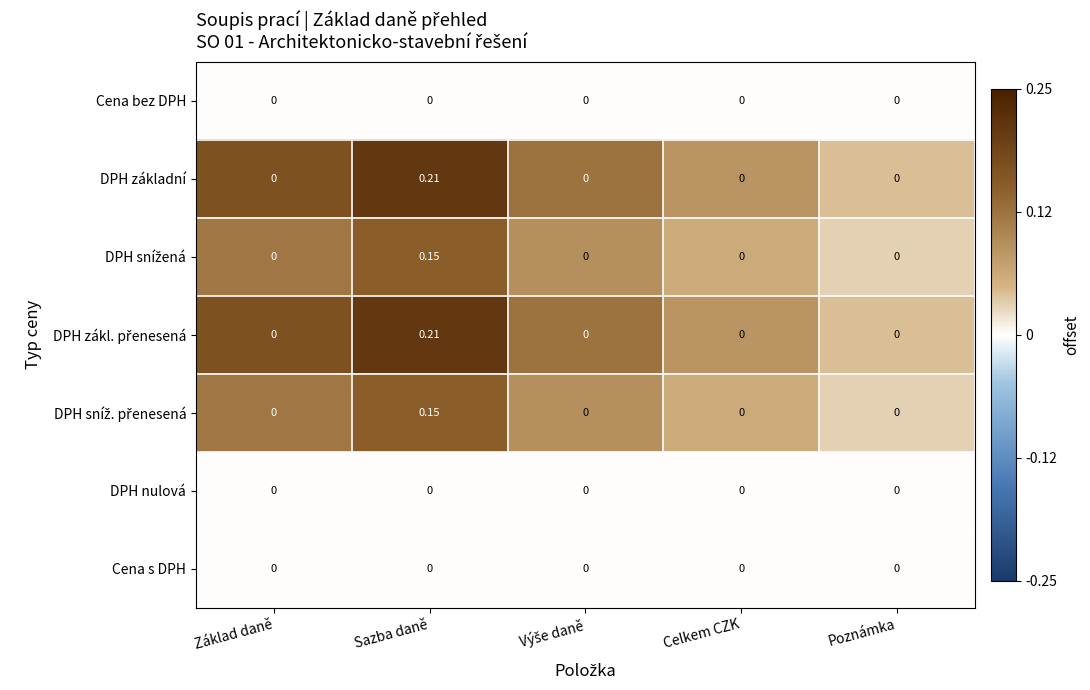

At which category does the chart reach its peak across all series?

Sazba daně